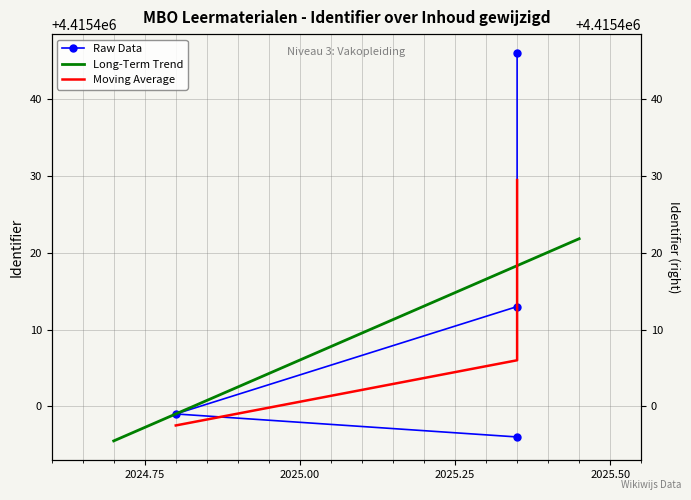

The chart shows a value of 4415446 at 2025-05-06. True or false?

True